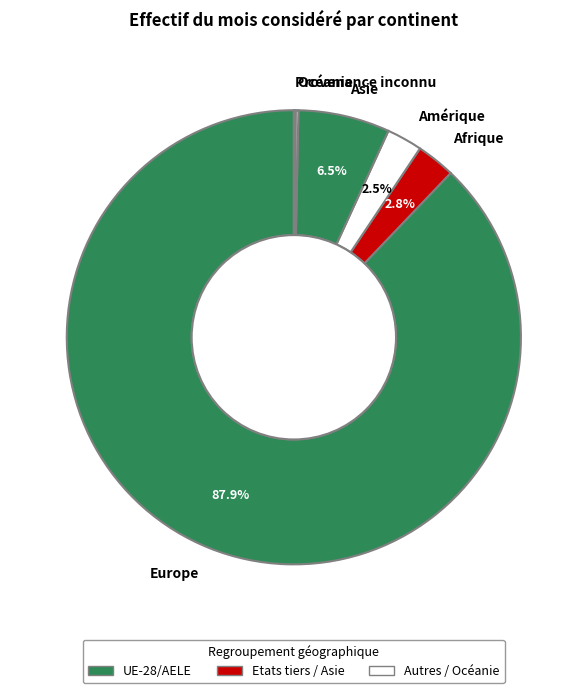

Do Europe and Afrique together represent more than half of the pie?

Yes